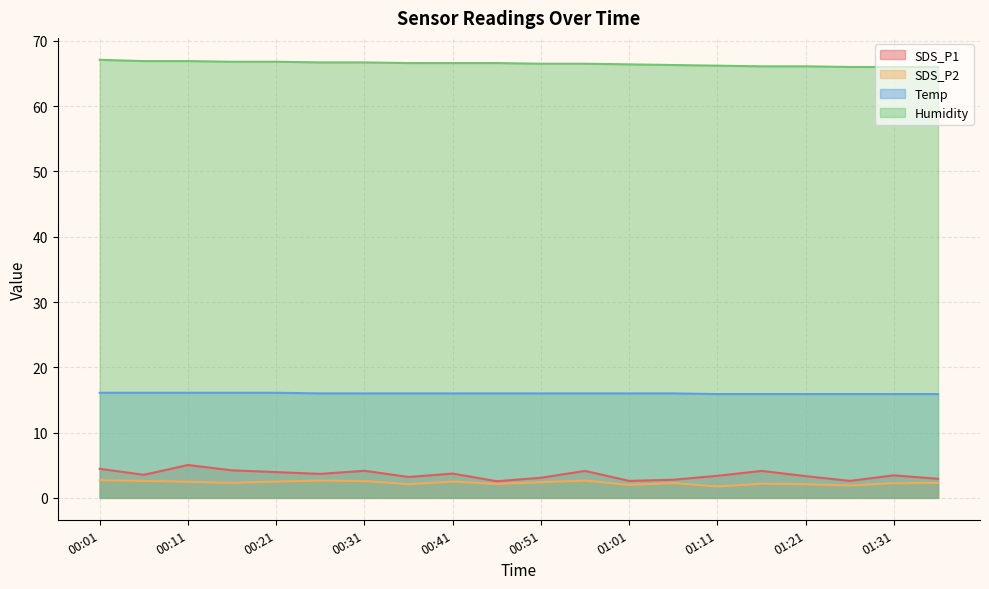

True or false: SDS_P2 has a value of 2.0 at 01:01.

True